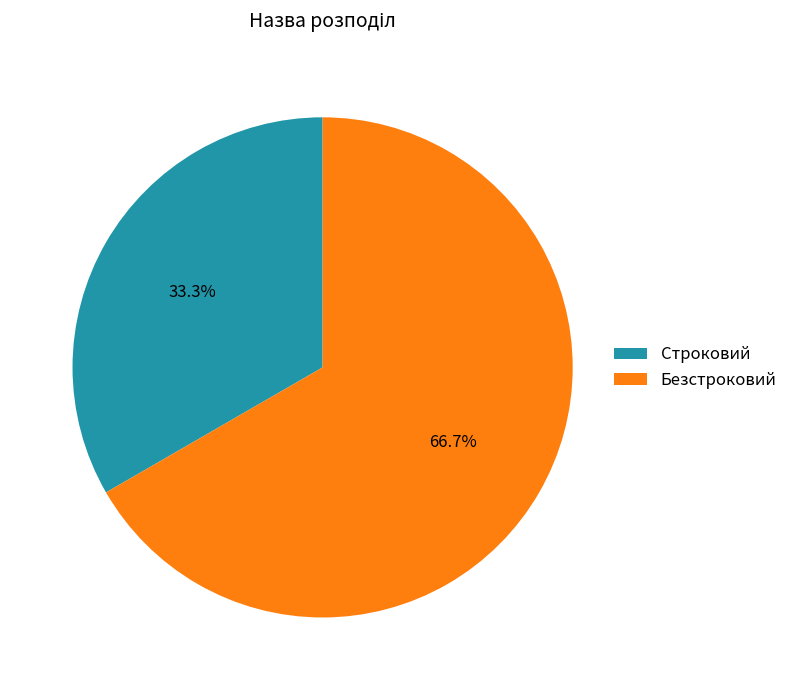

Is there any slice that represents more than half of the pie?

Yes